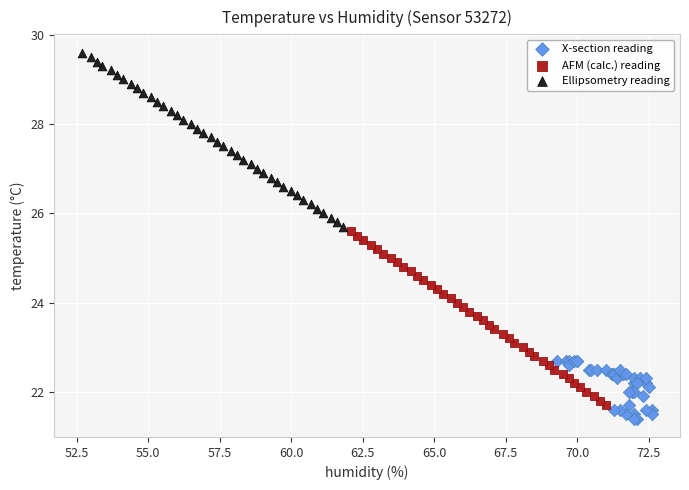

Which series contains the lowest Y value?

X-section reading